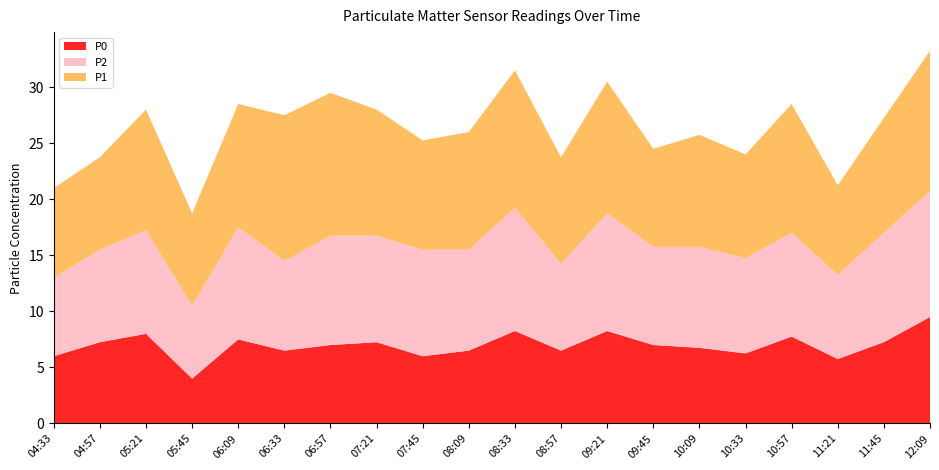

Reading left to right, transcribe all the data shown in this chart.

P1: 04:33=8.0	04:57=8.2	05:21=10.8	05:45=8.2	06:09=11.0	06:33=13.0	06:57=12.8	07:21=11.2	07:45=9.8	08:09=10.5	08:33=12.2	08:57=9.5	09:21=11.8	09:45=8.8	10:09=10.0	10:33=9.2	10:57=11.5	11:21=8.0	11:45=10.2	12:09=12.5
P2: 04:33=7.0	04:57=8.2	05:21=9.2	05:45=6.5	06:09=10.0	06:33=8.0	06:57=9.8	07:21=9.5	07:45=9.5	08:09=9.0	08:33=11.0	08:57=7.8	09:21=10.5	09:45=8.8	10:09=9.0	10:33=8.5	10:57=9.2	11:21=7.5	11:45=9.8	12:09=11.2
P0: 04:33=6.0	04:57=7.2	05:21=8.0	05:45=4.0	06:09=7.5	06:33=6.5	06:57=7.0	07:21=7.2	07:45=6.0	08:09=6.5	08:33=8.2	08:57=6.5	09:21=8.2	09:45=7.0	10:09=6.8	10:33=6.2	10:57=7.8	11:21=5.8	11:45=7.2	12:09=9.5